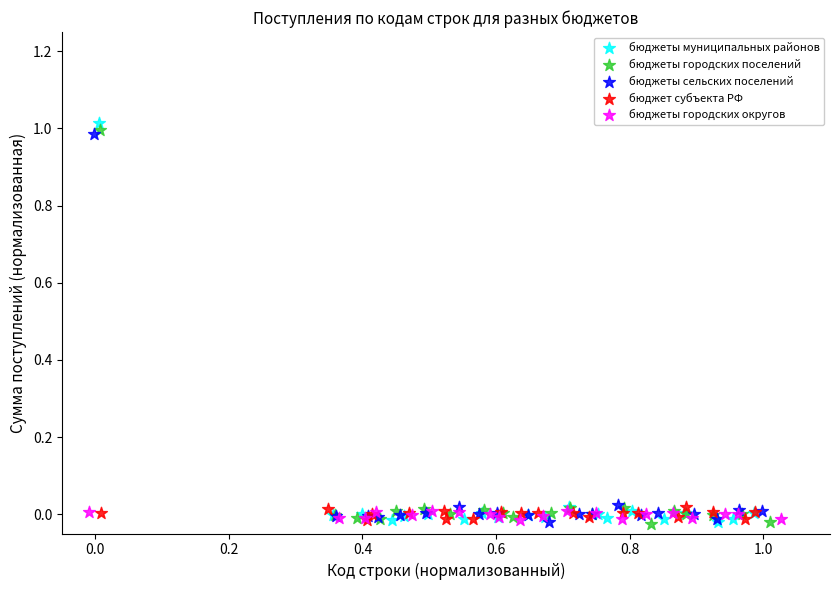

Which series has the widest spread of Y values?

бюджеты муниципальных районов